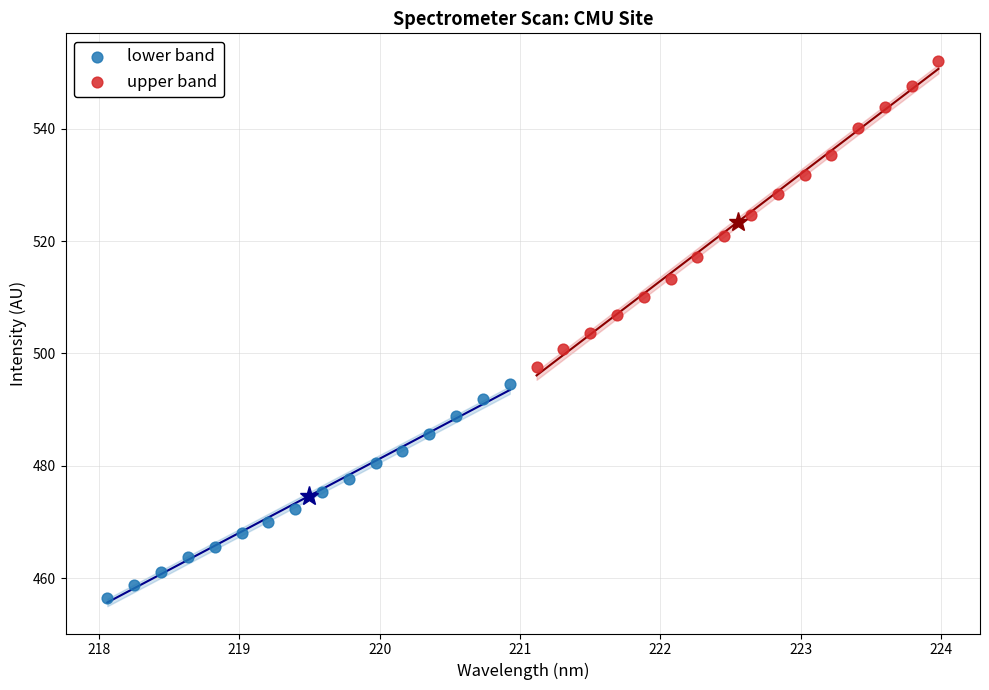

Which series has the largest Y range (max minus min)?

upper band